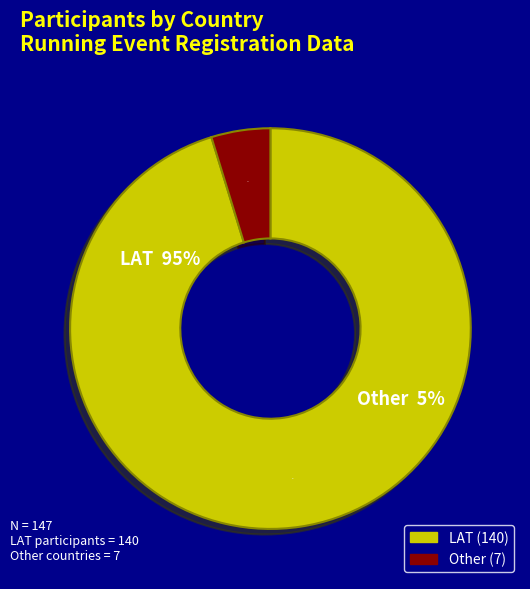

To the nearest percent, what percentage of the pie is LAT?

95%